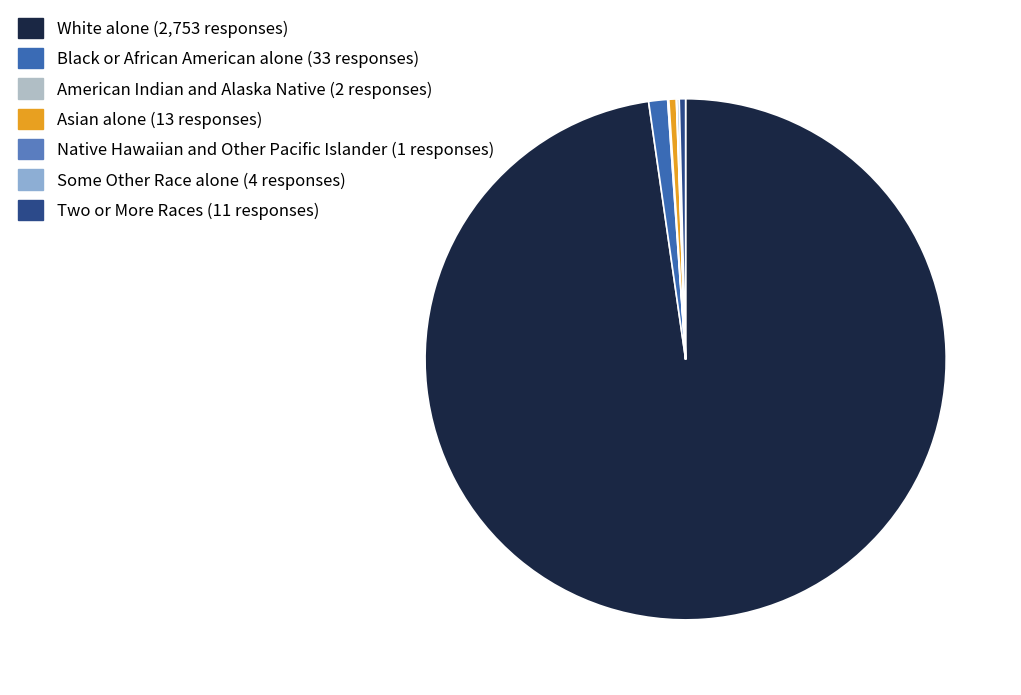

Which category has the smallest portion of the pie?

Native Hawaiian and Other Pacific Islander